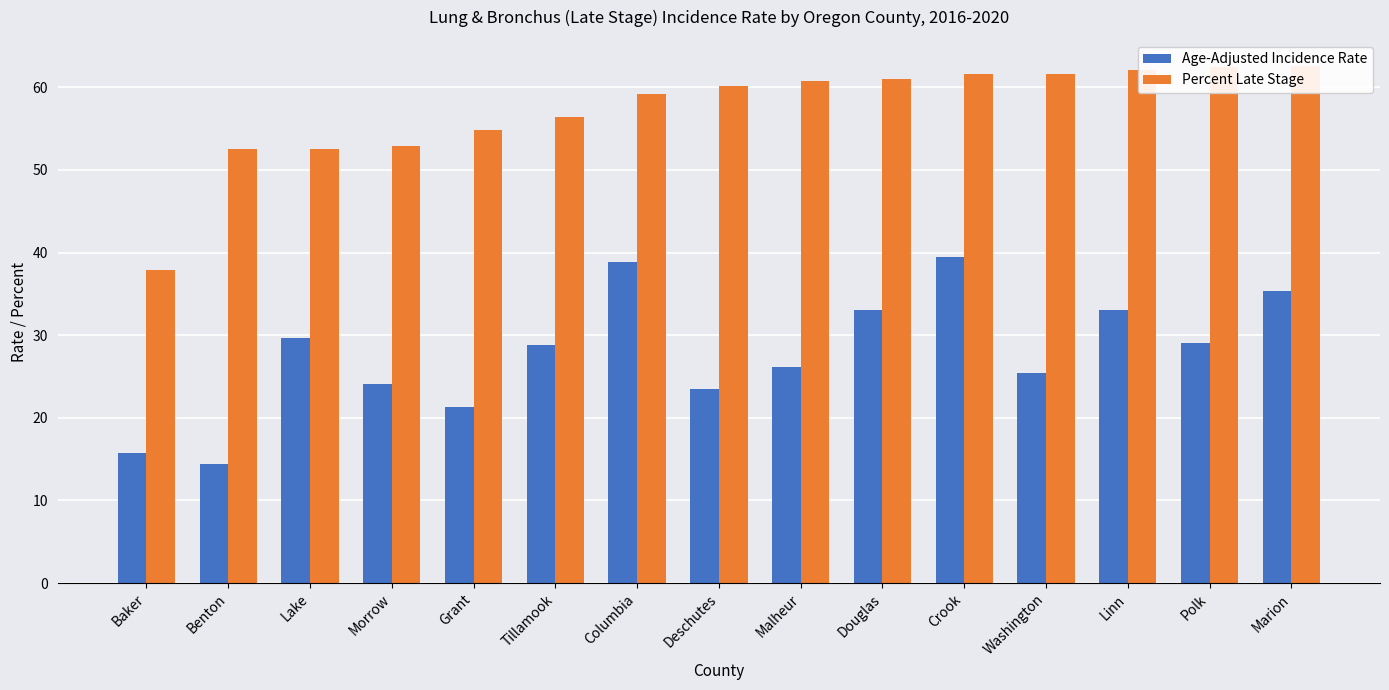

At which label is Age-Adjusted Incidence Rate closest to 26?

Malheur